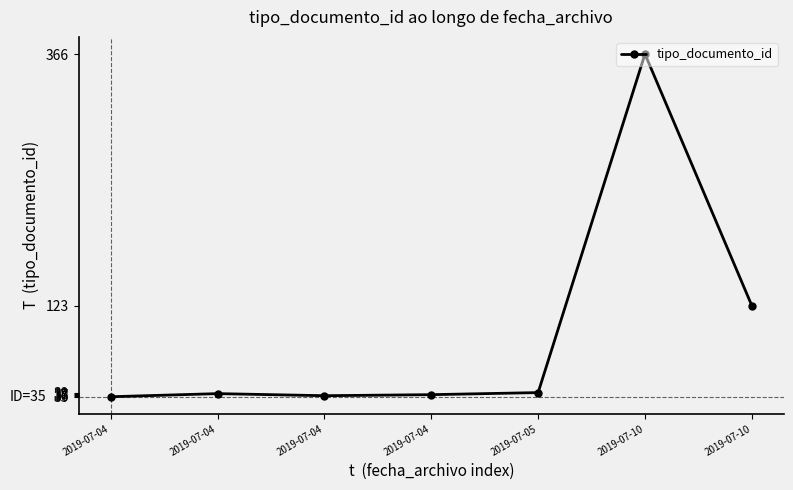

How many series are shown in this chart?

1